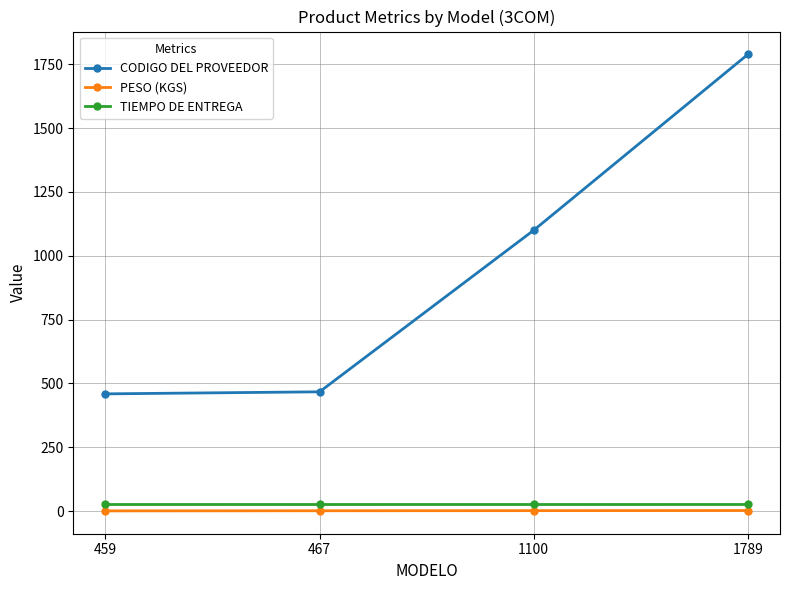

What value does the CODIGO DEL PROVEEDOR series have at 459?

459.0